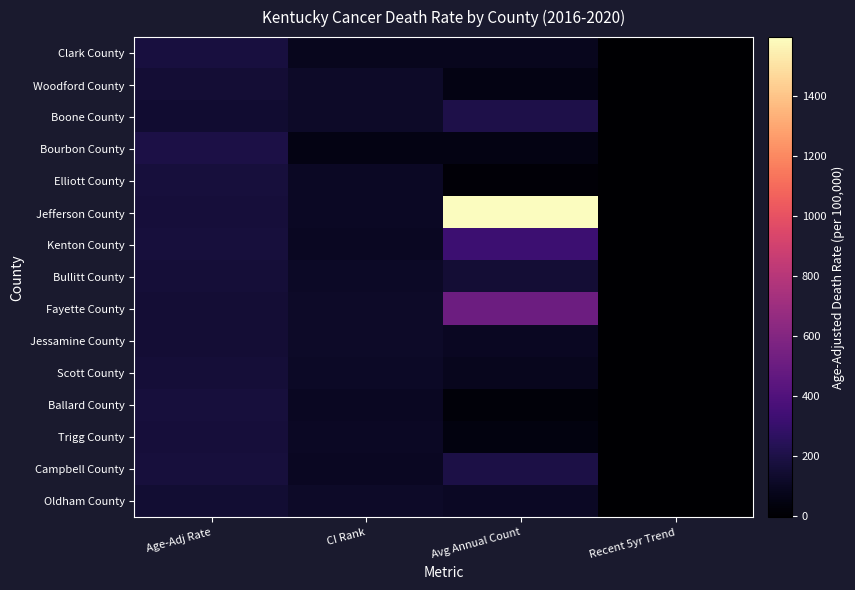

Reading right to left, transcribe all the data shown in this chart.

Clark County: Recent 5yr Trend=-5.8	Avg Annual Count=87.0	CI Rank=86.0	Age-Adj Rate=179.9
Woodford County: Recent 5yr Trend=-3.0	Avg Annual Count=56.0	CI Rank=114.0	Age-Adj Rate=156.4
Boone County: Recent 5yr Trend=-2.7	Avg Annual Count=201.0	CI Rank=119.0	Age-Adj Rate=143.8
Bourbon County: Recent 5yr Trend=-1.9	Avg Annual Count=55.0	CI Rank=56.0	Age-Adj Rate=199.0
Elliott County: Recent 5yr Trend=-1.9	Avg Annual Count=18.0	CI Rank=101.0	Age-Adj Rate=170.1
Jefferson County: Recent 5yr Trend=-1.9	Avg Annual Count=1596.0	CI Rank=104.0	Age-Adj Rate=167.9
Kenton County: Recent 5yr Trend=-1.9	Avg Annual Count=322.0	CI Rank=97.0	Age-Adj Rate=173.3
Bullitt County: Recent 5yr Trend=-1.7	Avg Annual Count=156.0	CI Rank=113.0	Age-Adj Rate=160.1
Fayette County: Recent 5yr Trend=-1.7	Avg Annual Count=513.0	CI Rank=117.0	Age-Adj Rate=153.0
Jessamine County: Recent 5yr Trend=-1.7	Avg Annual Count=98.0	CI Rank=116.0	Age-Adj Rate=155.1
Scott County: Recent 5yr Trend=-1.7	Avg Annual Count=86.0	CI Rank=112.0	Age-Adj Rate=160.5
Ballard County: Recent 5yr Trend=-1.6	Avg Annual Count=21.0	CI Rank=100.0	Age-Adj Rate=171.3
Trigg County: Recent 5yr Trend=-1.6	Avg Annual Count=40.0	CI Rank=102.0	Age-Adj Rate=169.2
Campbell County: Recent 5yr Trend=-1.5	Avg Annual Count=196.0	CI Rank=98.0	Age-Adj Rate=172.1
Oldham County: Recent 5yr Trend=-1.5	Avg Annual Count=102.0	CI Rank=118.0	Age-Adj Rate=149.6